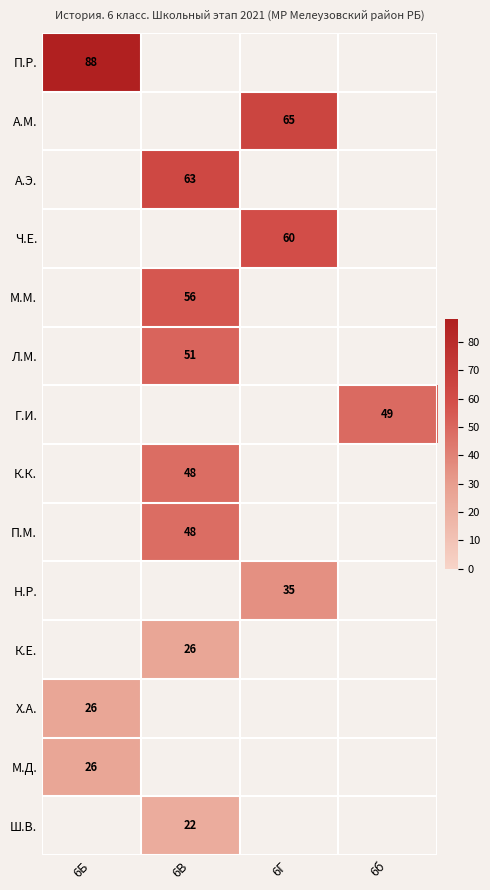

What is the spread (max minus min) of values at 6Б?

62.0